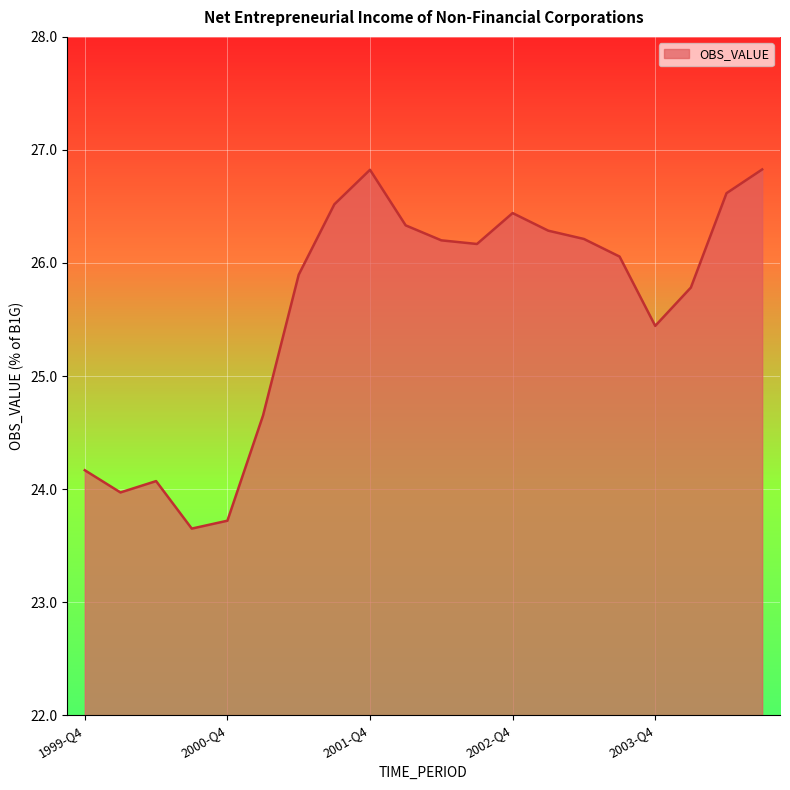

What is the minimum value shown in the chart?

23.7